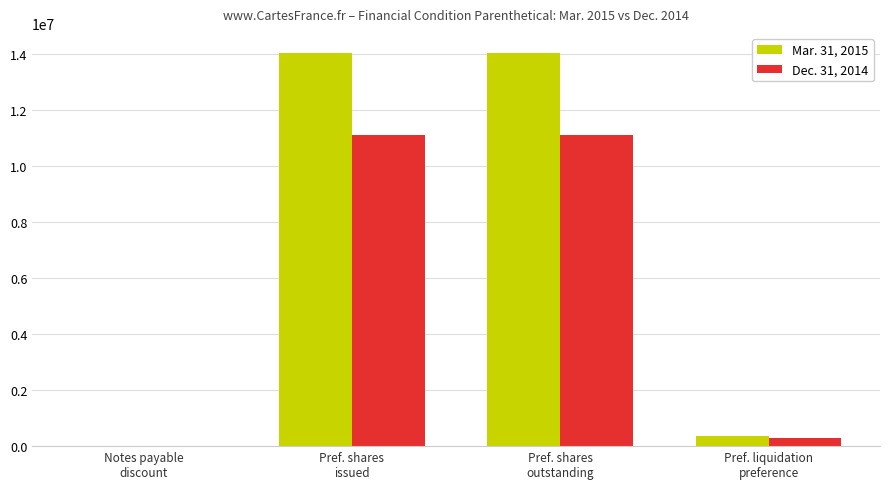

What is the greatest value displayed?

14049170